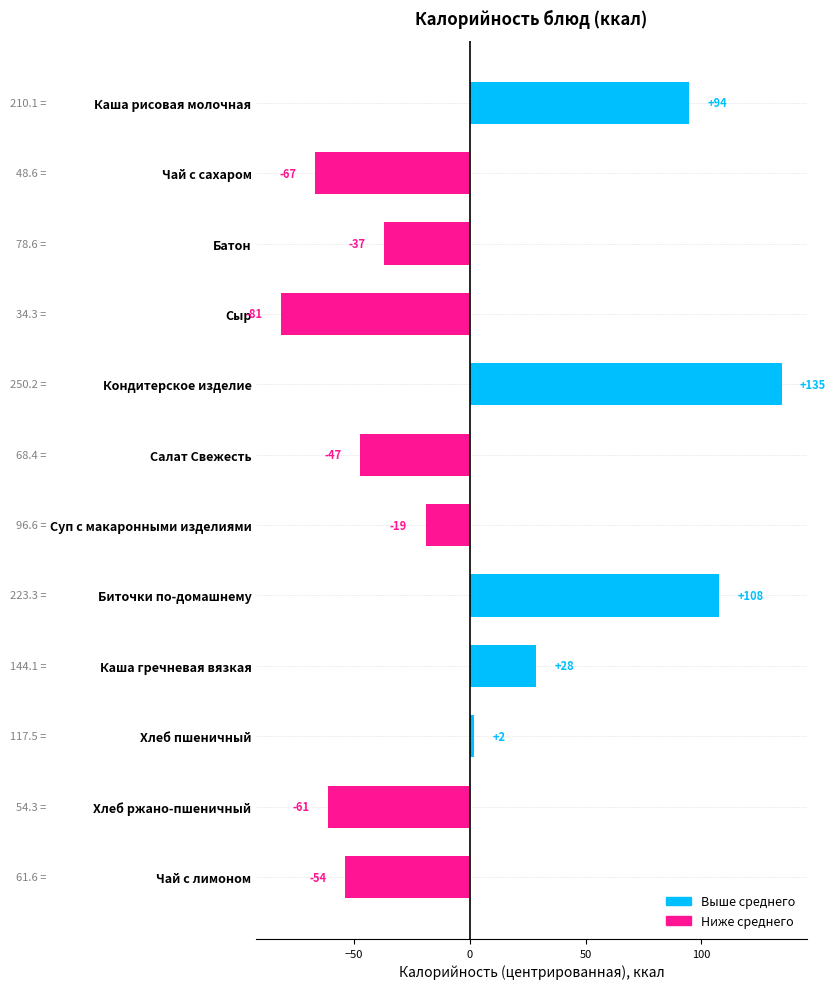

Between Батон and Сыр, which is larger?

Батон